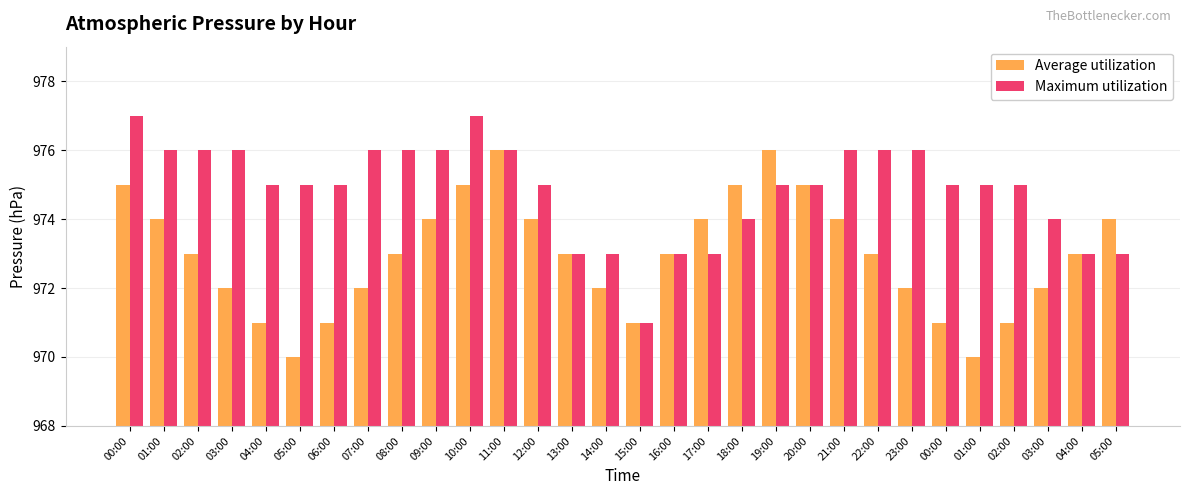

Count the number of categories in the chart.

30